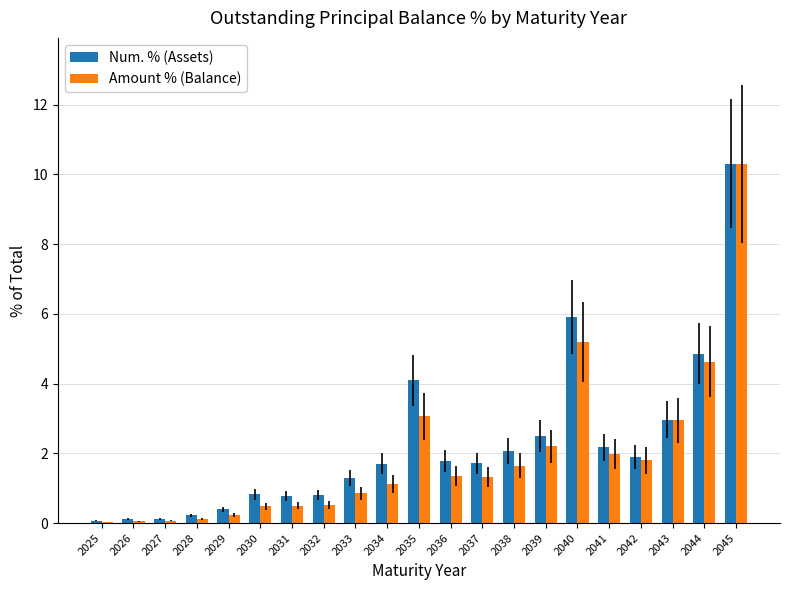

Count the number of categories in the chart.

21